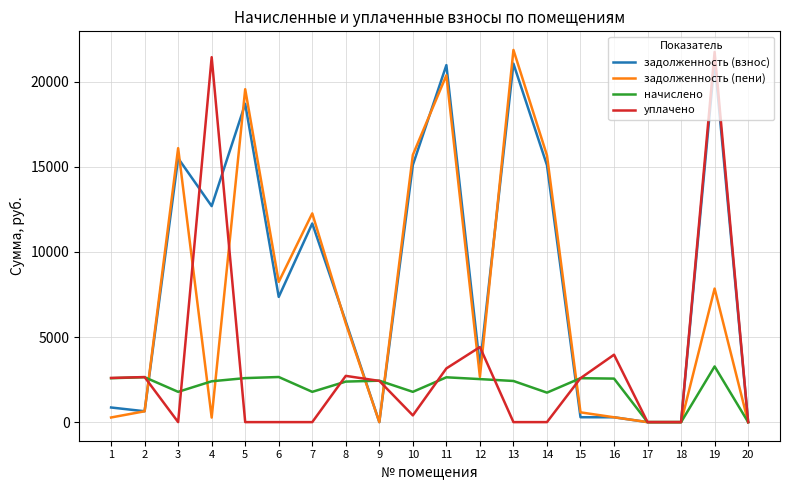

How many lines are shown in the chart?

4